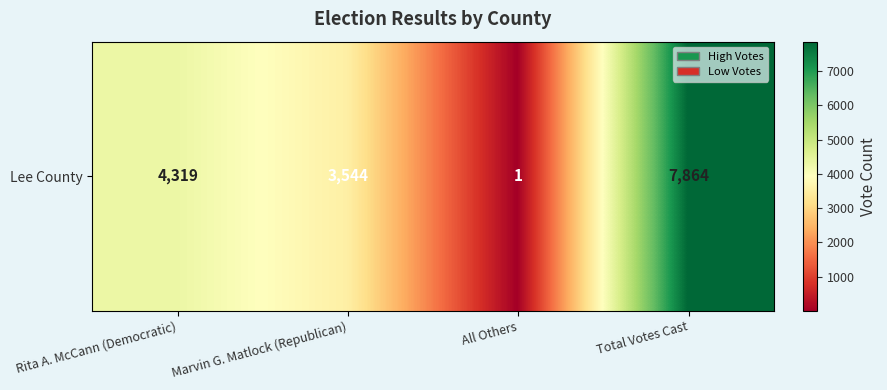

List the labels in order of value, largest first.

Total Votes Cast, Rita A. McCann (Democratic), Marvin G. Matlock (Republican), All Others